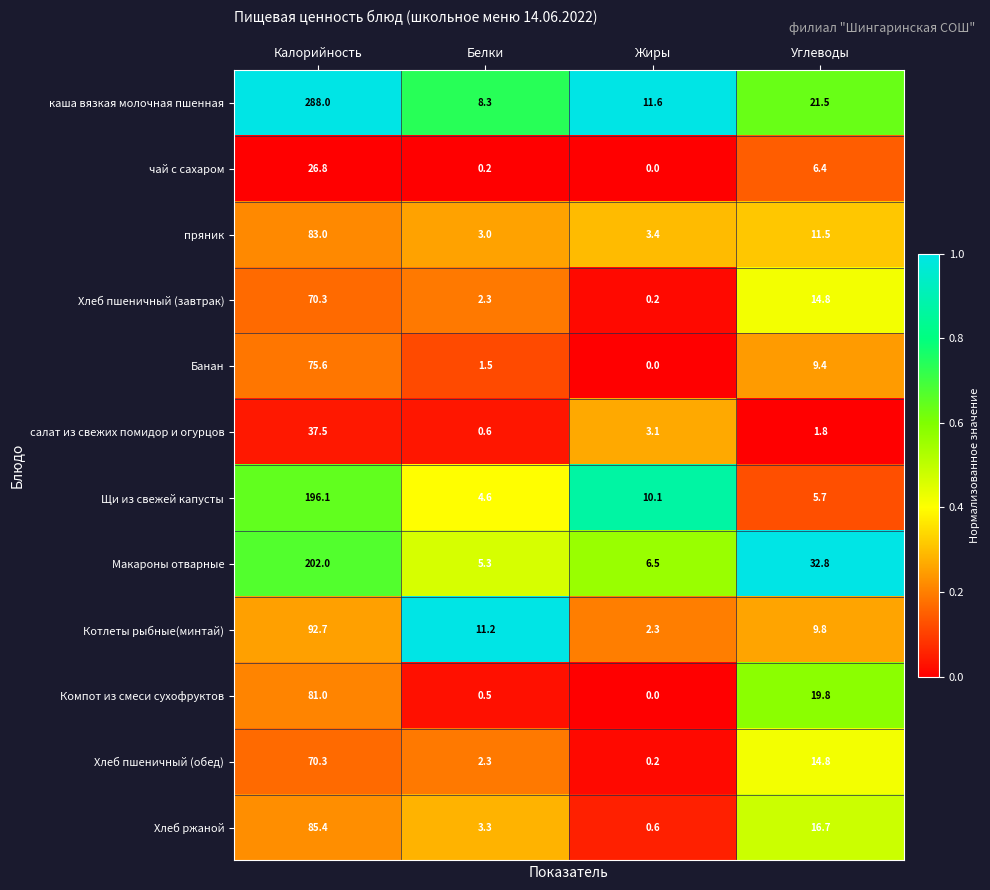

Which category has the lowest value in the каша вязкая молочная пшенная series?

Белки